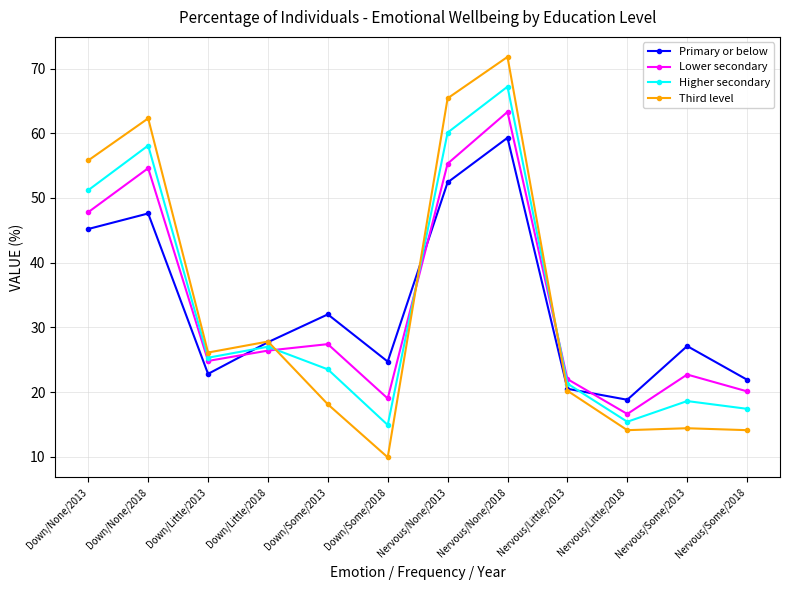

How many lines are shown in the chart?

4